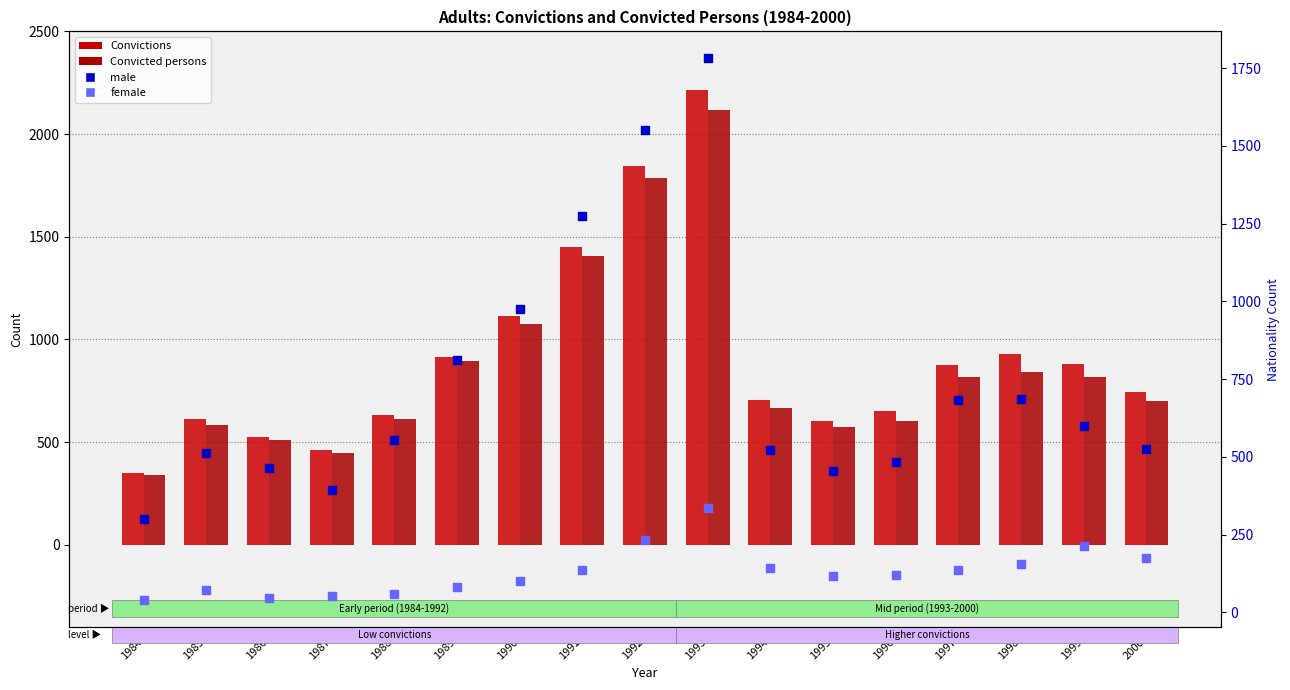

What is the total value across all series at 1998?

2615